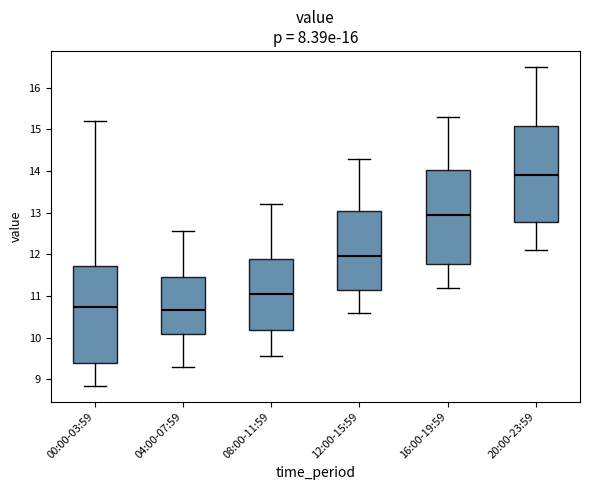

Reading left to right, read every box against the y-axis: the position of its median line, the range the box covers, and the ends of its whiskers. The values are not printed on the chart, so give them approximately, as read against the axis.

00:00-03:59: median 10.7, box 9.4 to 11.7, whiskers 8.9 to 15.2
04:00-07:59: median 10.7, box 10.1 to 11.5, whiskers 9.3 to 12.6
08:00-11:59: median 11.1, box 10.2 to 11.9, whiskers 9.6 to 13.2
12:00-15:59: median 12.0, box 11.1 to 13.1, whiskers 10.6 to 14.3
16:00-19:59: median 13.0, box 11.8 to 14.0, whiskers 11.2 to 15.3
20:00-23:59: median 13.9, box 12.8 to 15.1, whiskers 12.1 to 16.5